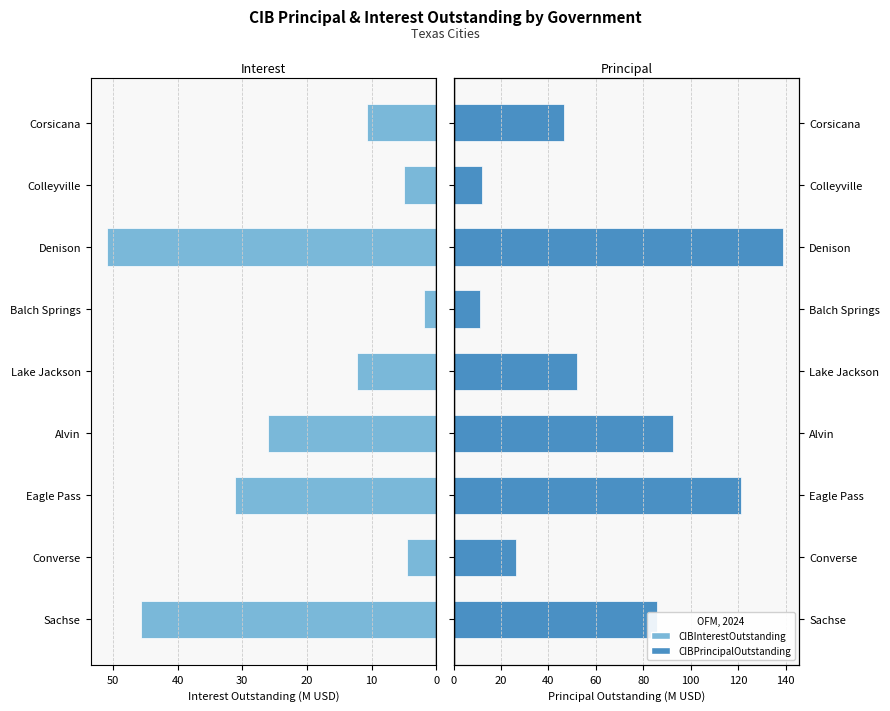

Count the number of categories in the chart.

9